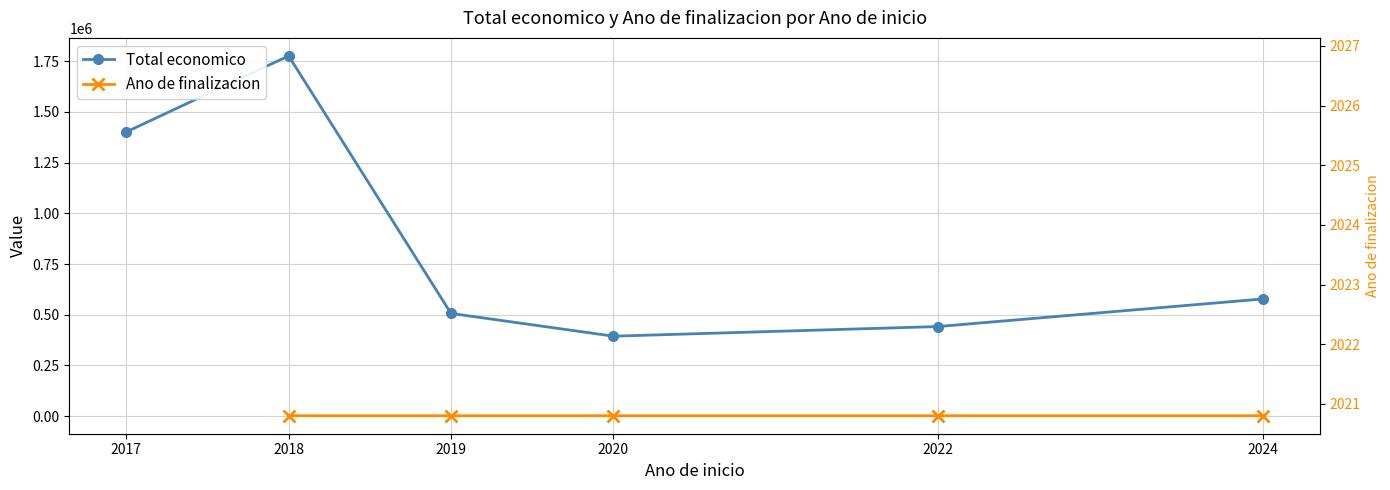

True or false: Ano de finalizacion and Total economico intersect in this chart.

False